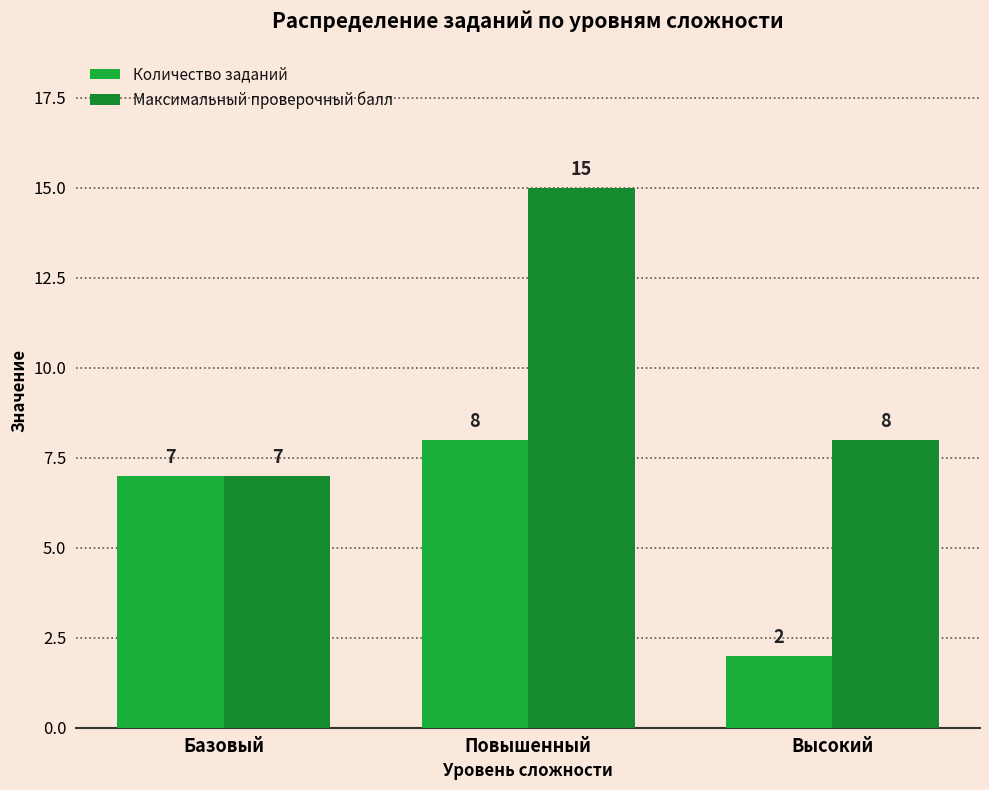

How many data points in Количество заданий are less than 7?

1